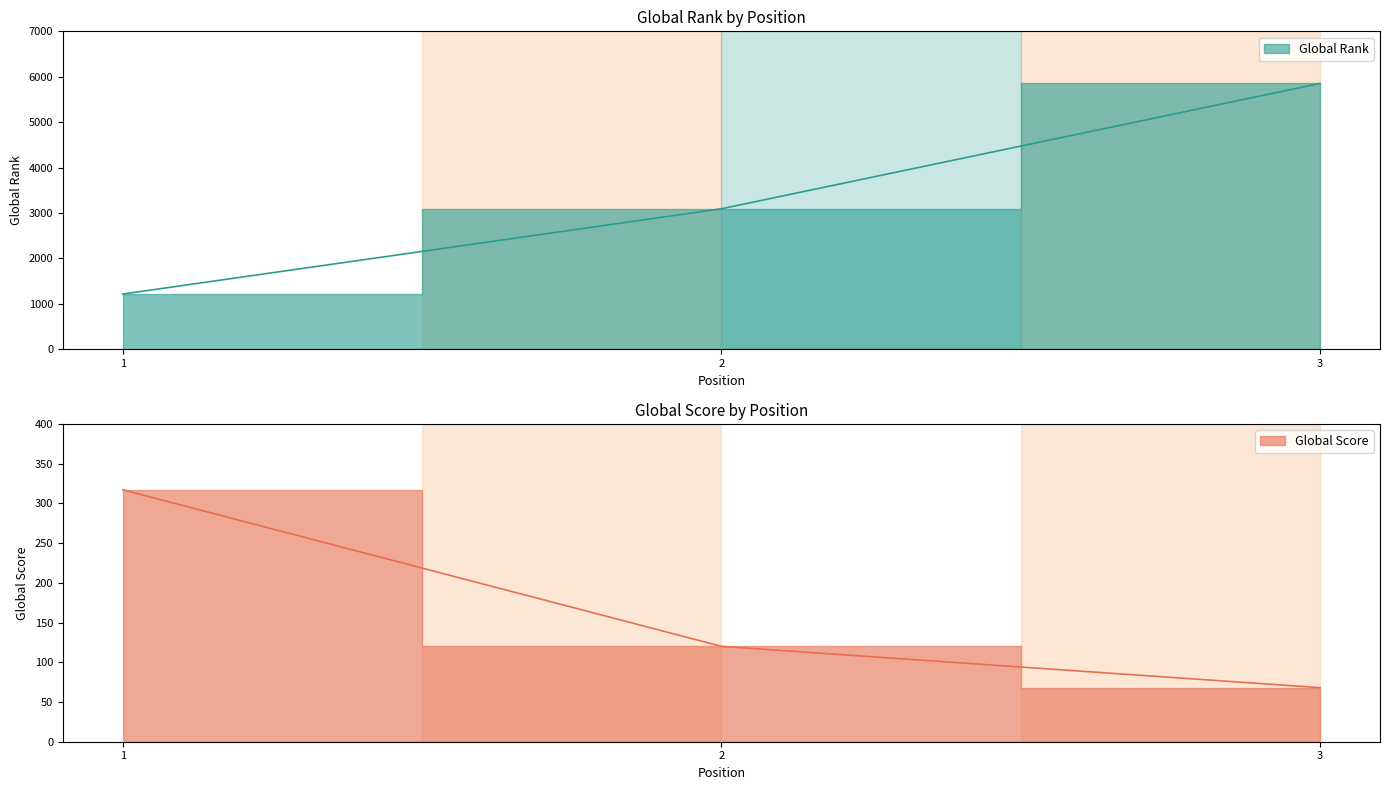

Is the value of Global Rank at 2 greater than the value of Global Score at 2?

Yes